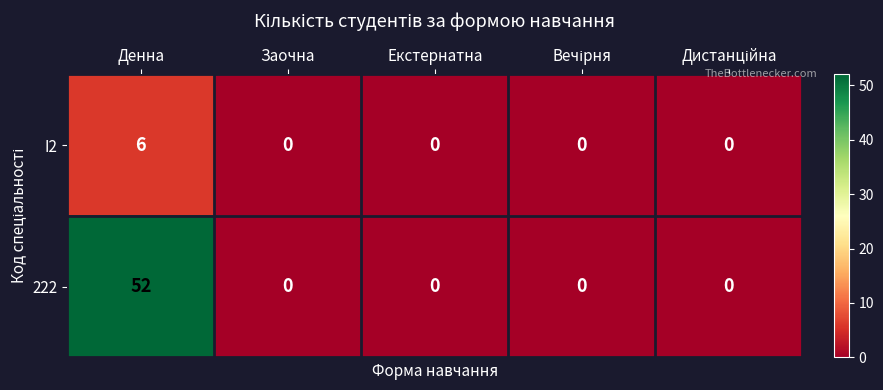

How many I2 values are between 0 and 1?

4